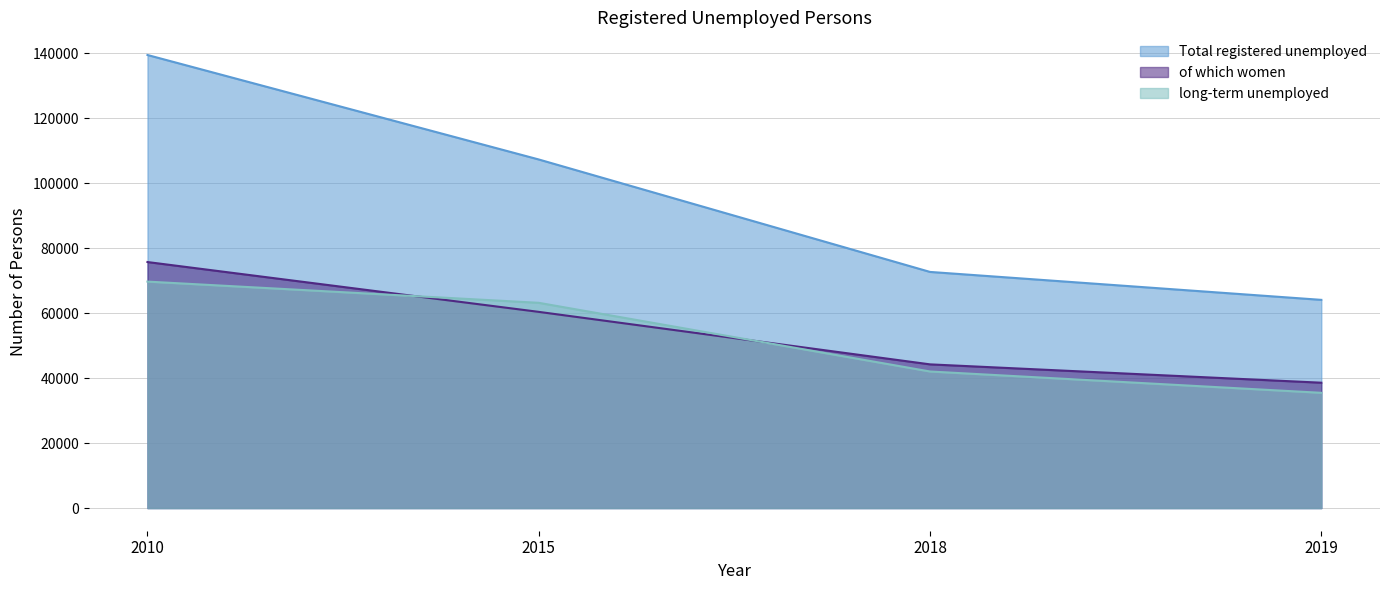

What is the value of the long-term unemployed point at the 2nd from the left?

63149